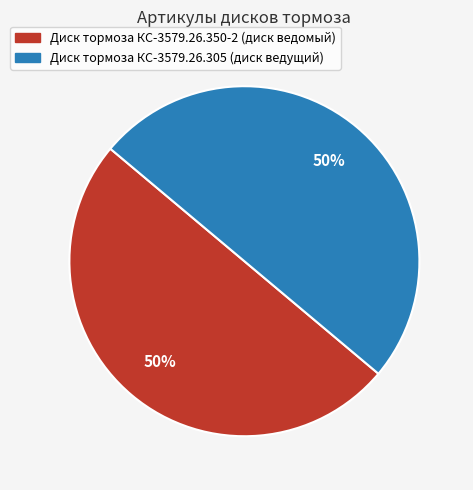

To the nearest percent, what percentage of the pie is Диск тормоза КС-3579.26.350-2 (диск ведомый)?

50%